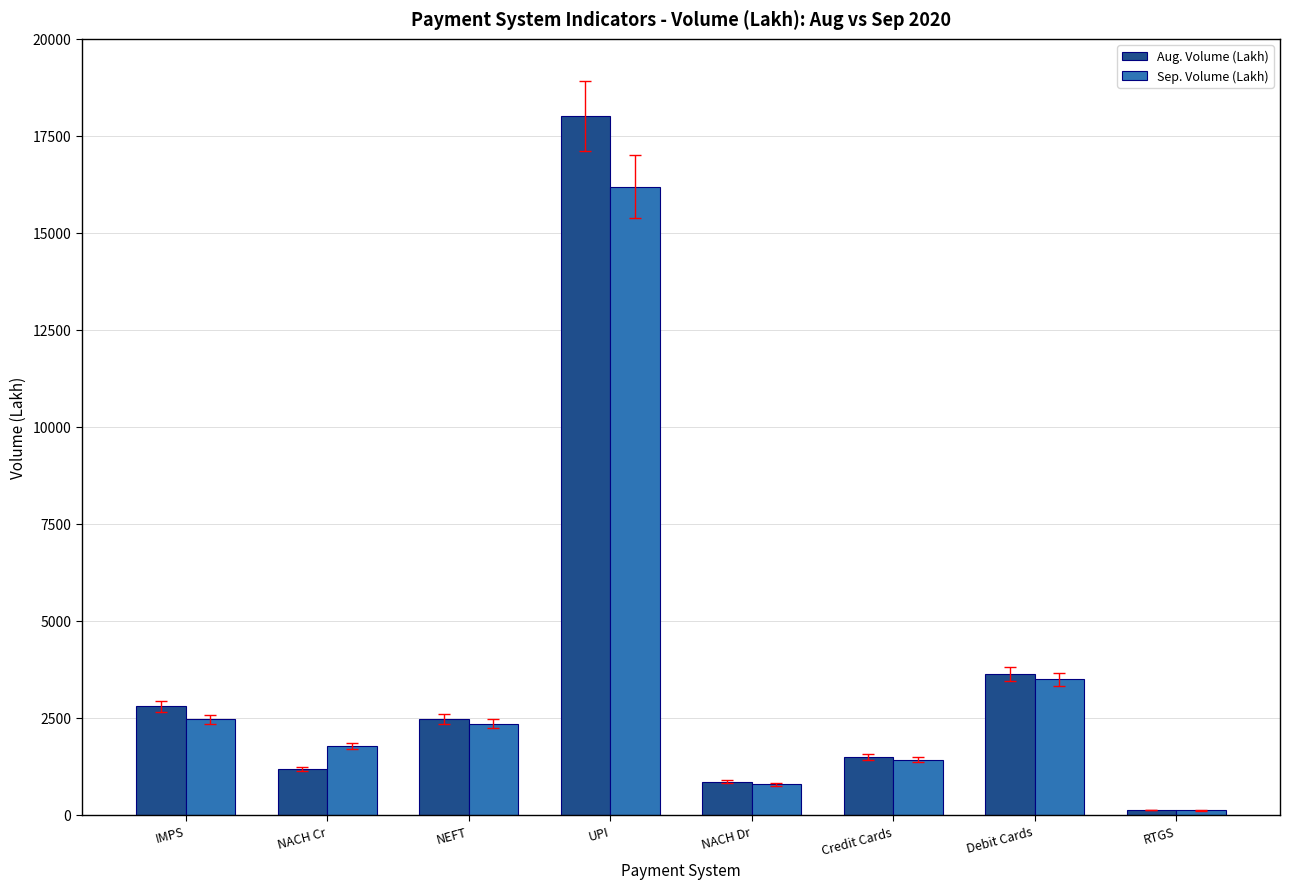

Which category has the highest value in the Aug. Volume (Lakh) series?

UPI